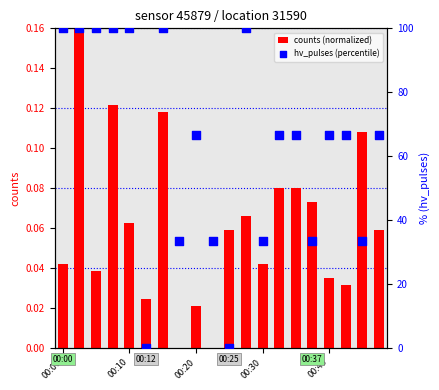

Is it true that counts (normalized) equals 0.1 at 00:30?

False